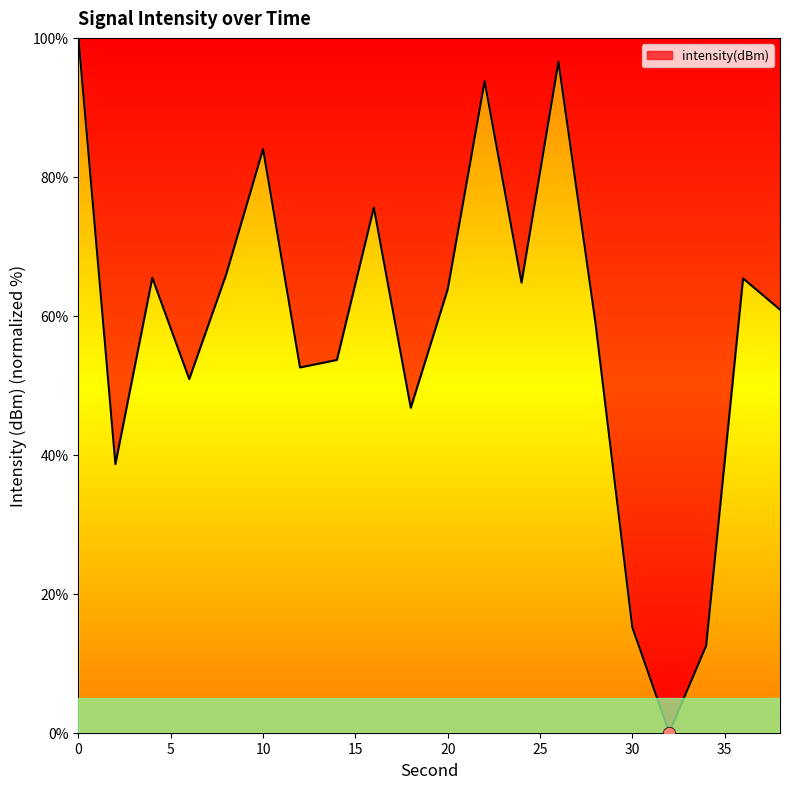

What is the difference between the maximum and minimum values?

100.0